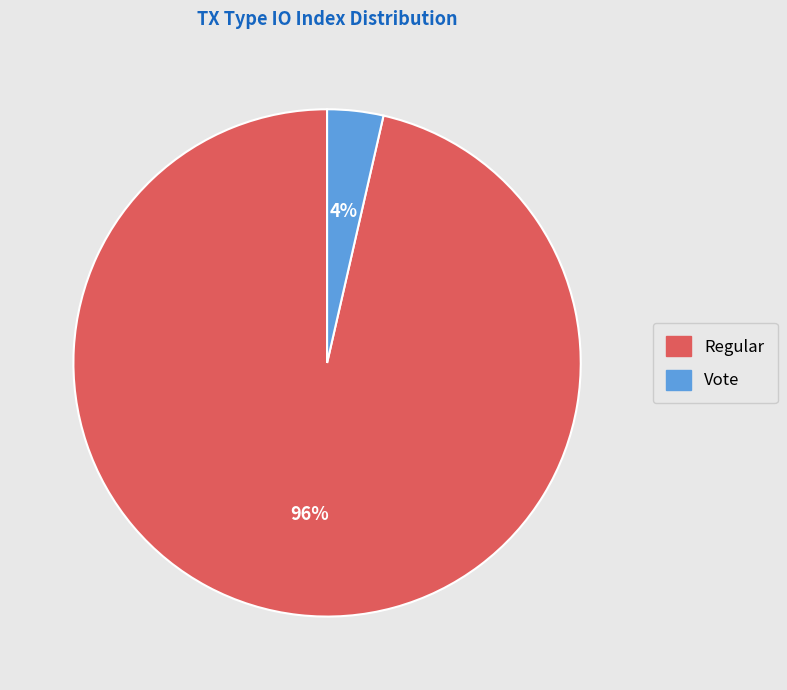

Count the number of slices in the pie.

2